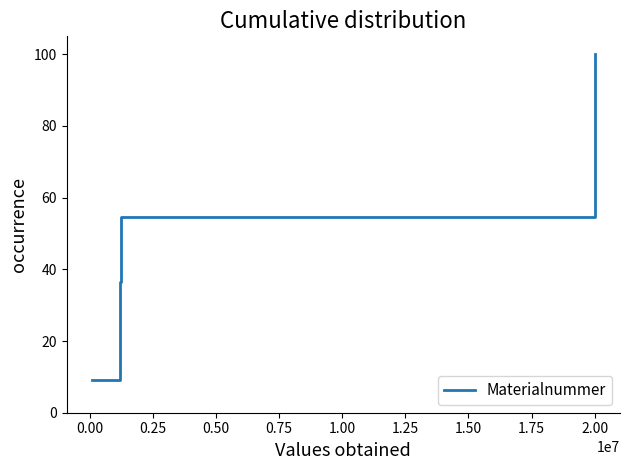

What is the difference between the maximum and second lowest values?

81.8